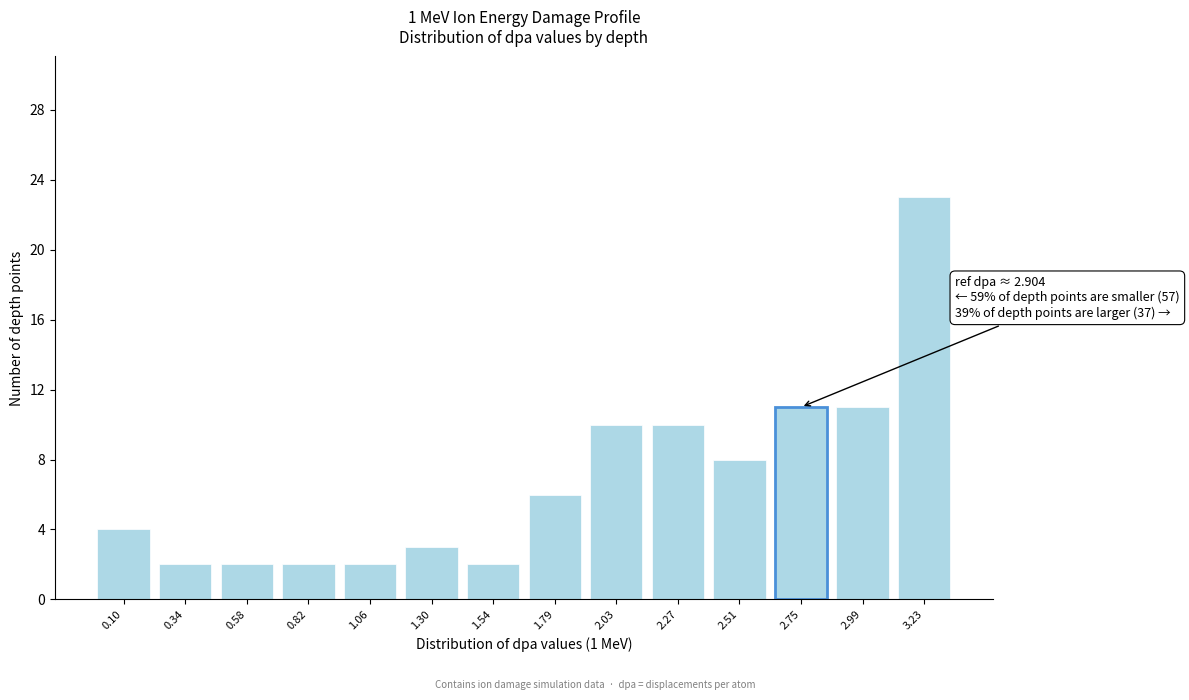

Reading left to right, extract all data points from this chart.

4	2	2	2	2	3	2	6	10	10	8	11	11	23